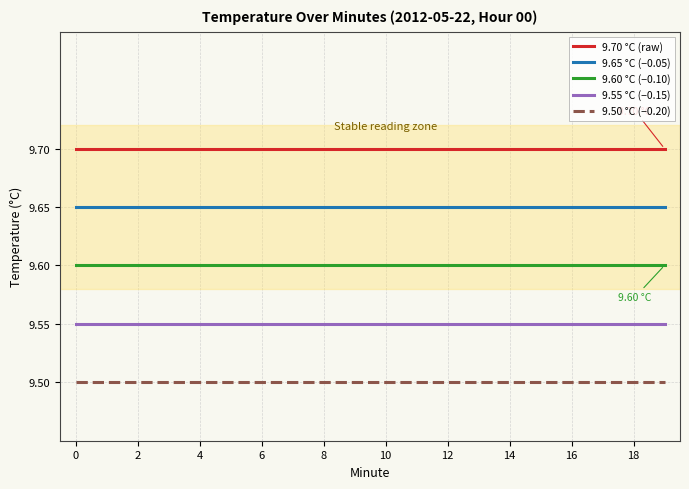

List the series in order of their peak value, highest first.

9.70 °C (raw), 9.65 °C (−0.05), 9.60 °C (−0.10), 9.55 °C (−0.15), 9.50 °C (−0.20)